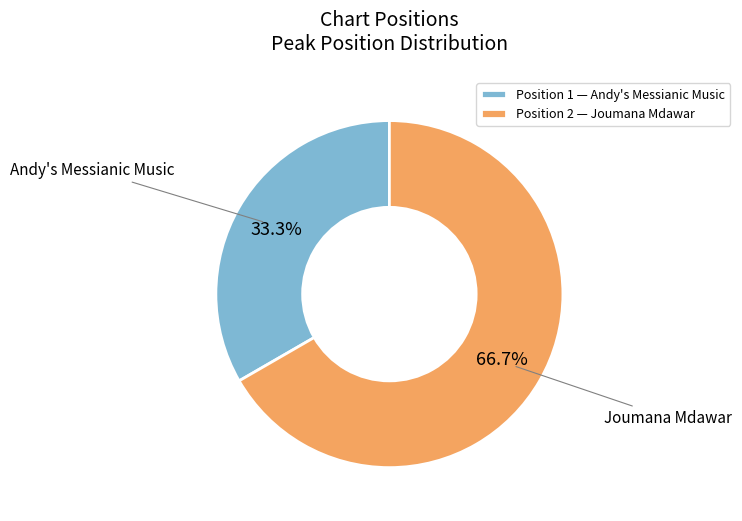

To the nearest percent, what portion does Position 2 represent?

67%